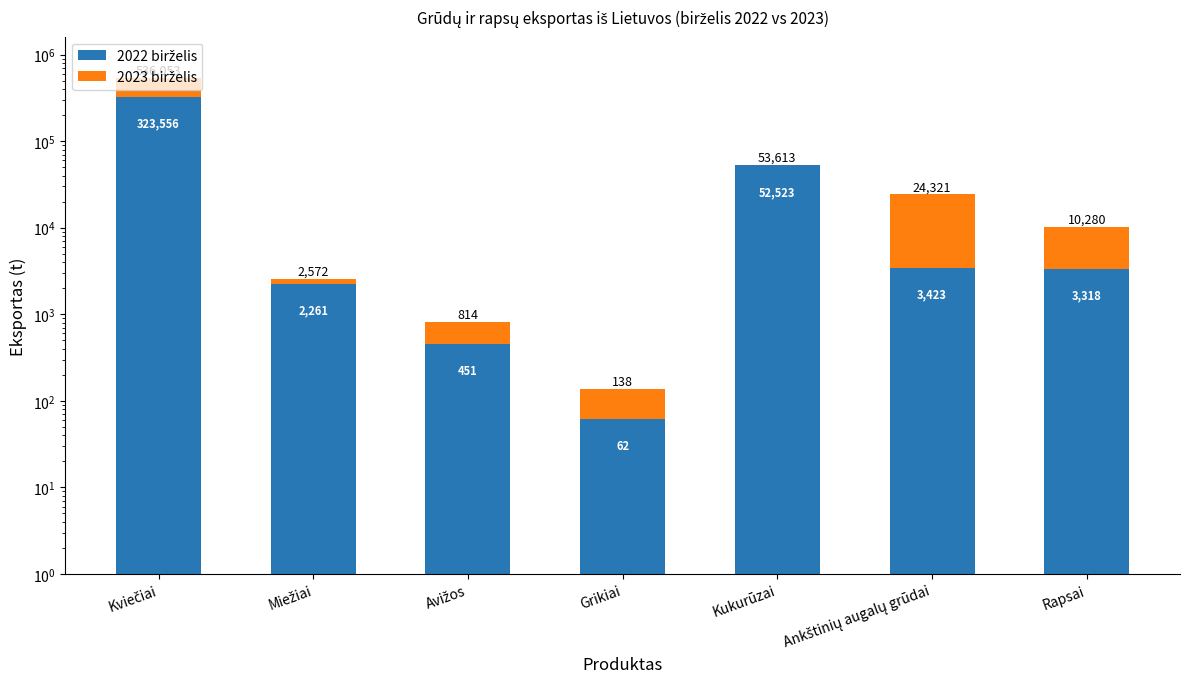

What is the sum of the 2023 birželis values at Rapsai and Kviečiai?

219458.4